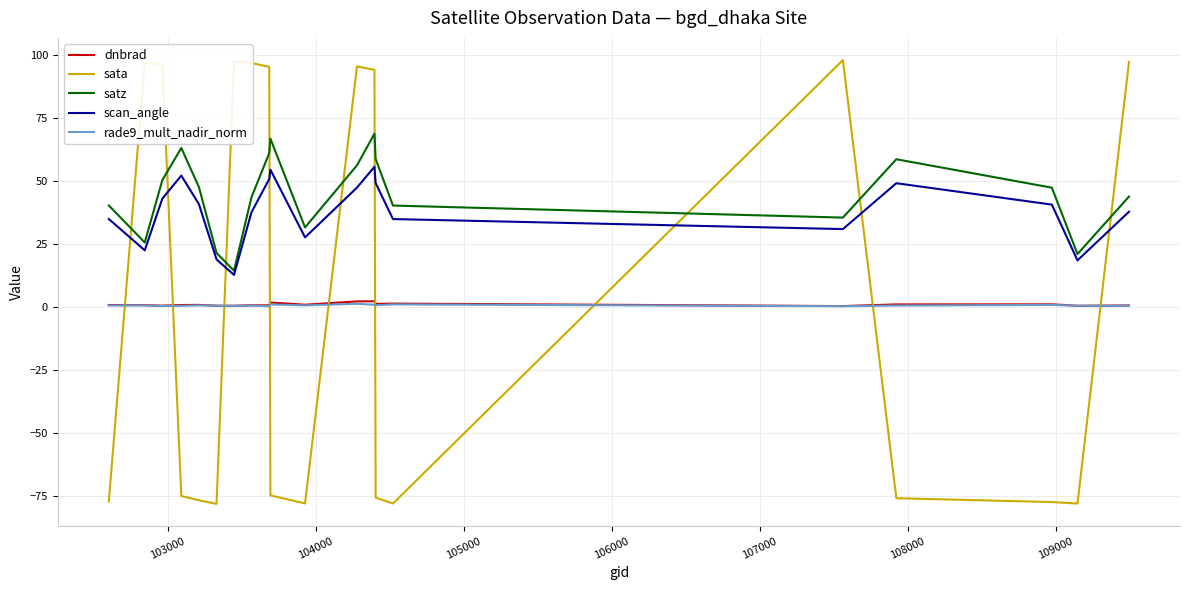

Which series has the largest total across all categories?

satz